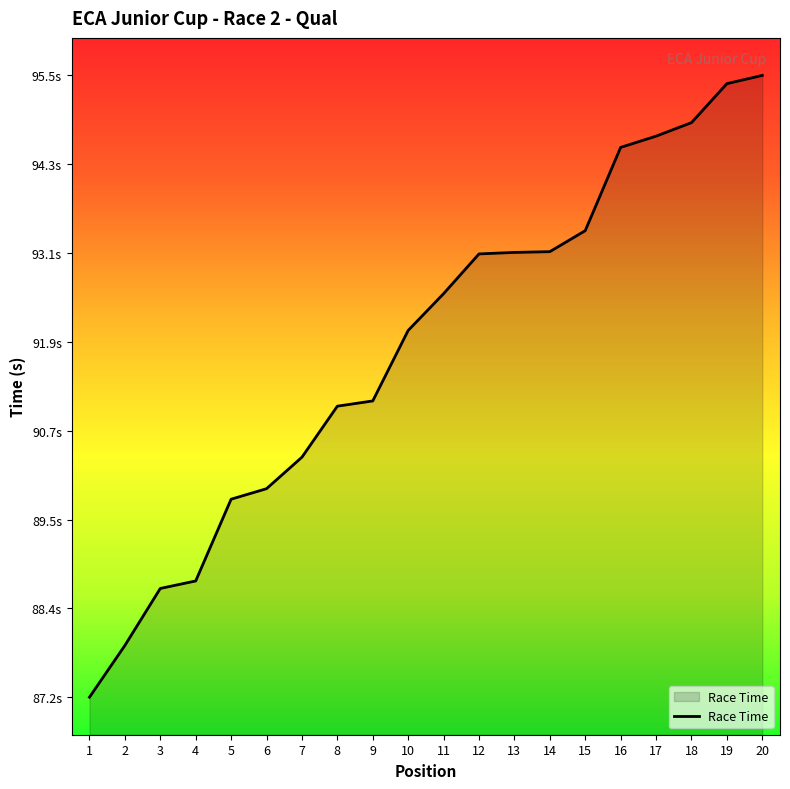

Does the chart have visible grid lines?

No